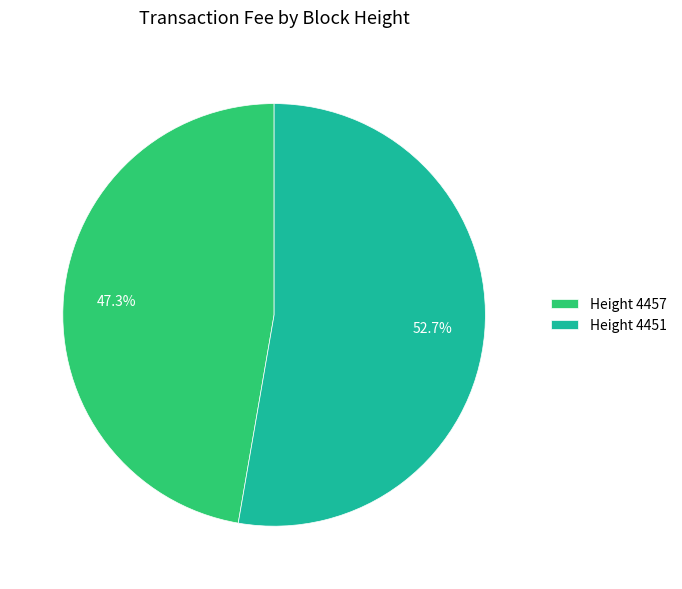

What percentage is NOT represented by Height 4457?

52.7%